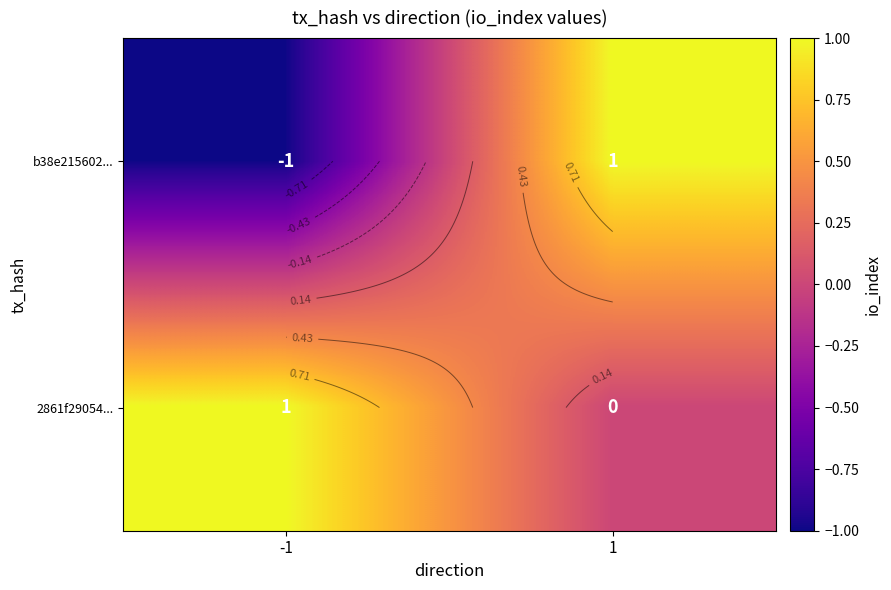

The value of 2861f29054... at -1 is 1. True or false?

True